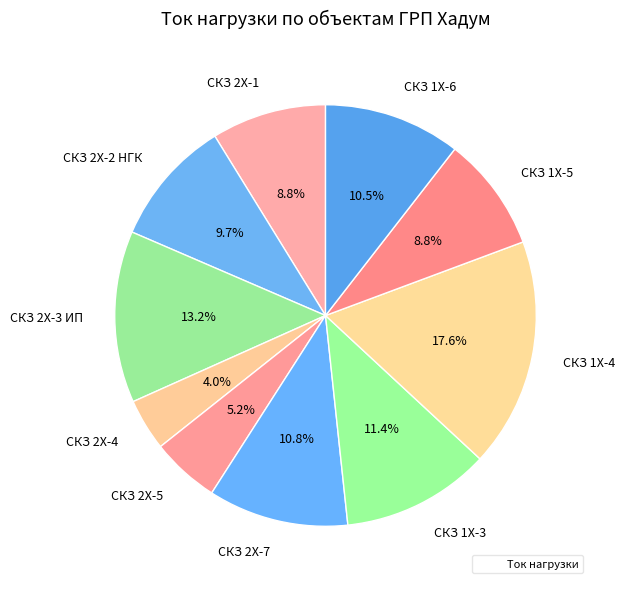

What is the smallest slice in the pie chart?

СКЗ 2Х-4